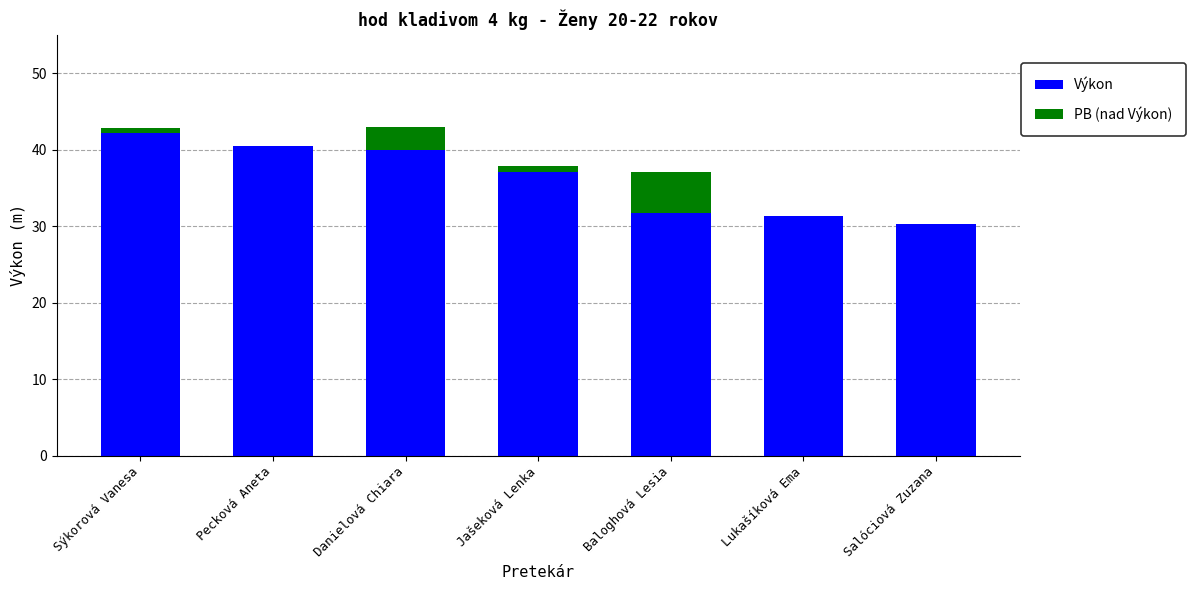

Read the Výkon value at Sýkorová Vanesa.

42.2